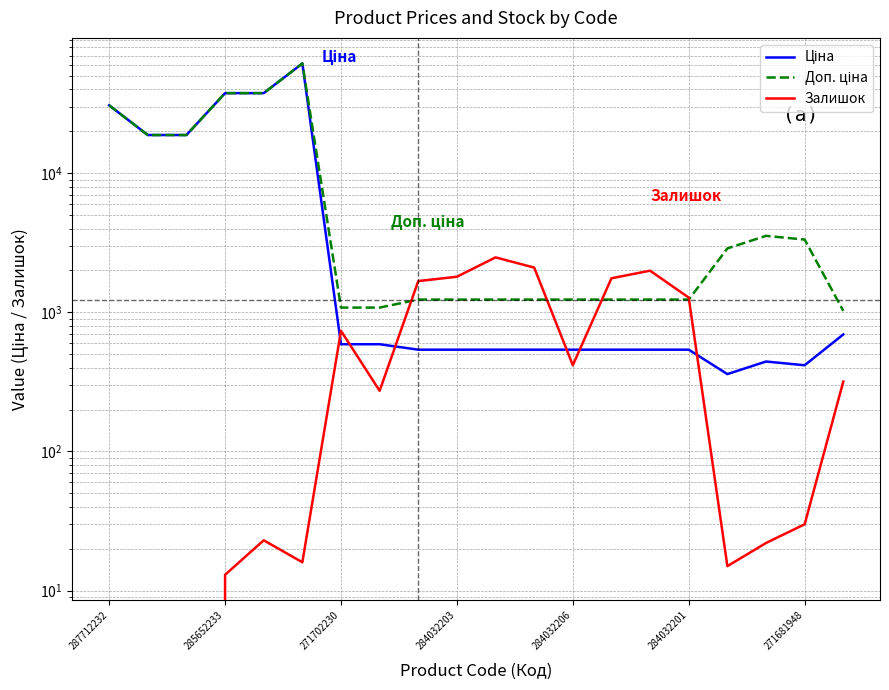

Reading left to right, what are all the values shown in this chart?

Ціна: 30717.1	18796.8	18796.8	37593.6	37593.6	61434.3	589.9	589.9	539.0	539.0	539.0	539.0	539.0	539.0	539.0	539.0	359.9	443.1	416.6	693.7
Доп. ціна: 30717.1	18796.8	18796.8	37593.6	37593.6	61434.3	1081.7	1081.7	1235.4	1235.4	1235.4	1235.4	1235.4	1235.4	1235.4	1235.4	2878.8	3545.0	3332.5	1024.6
Залишок: 0.0	0.0	0.0	13.0	23.0	16.0	736.0	273.0	1677.0	1802.0	2483.0	2096.0	417.0	1757.0	1992.0	1276.0	15.0	22.0	30.0	318.0